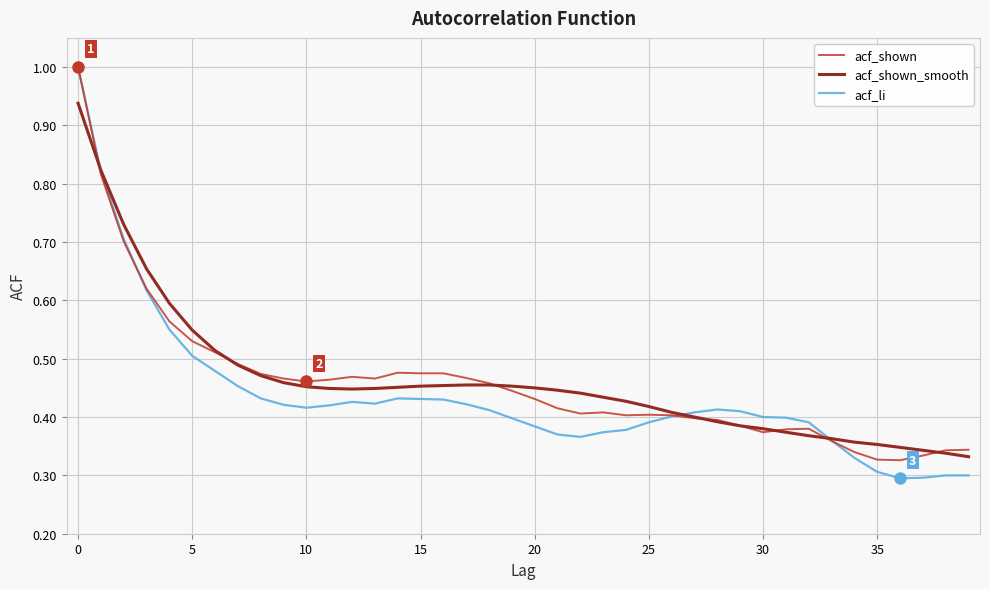

Which series has the widest spread of values?

acf_li